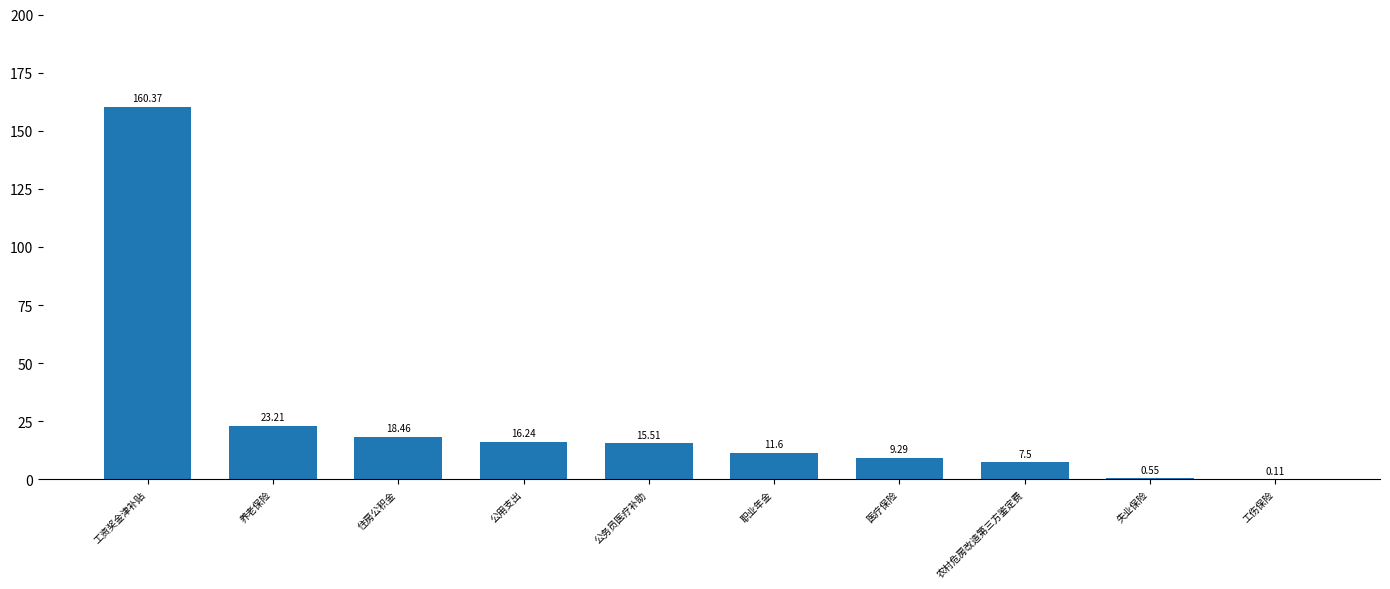

What is the sum of all values?

262.8